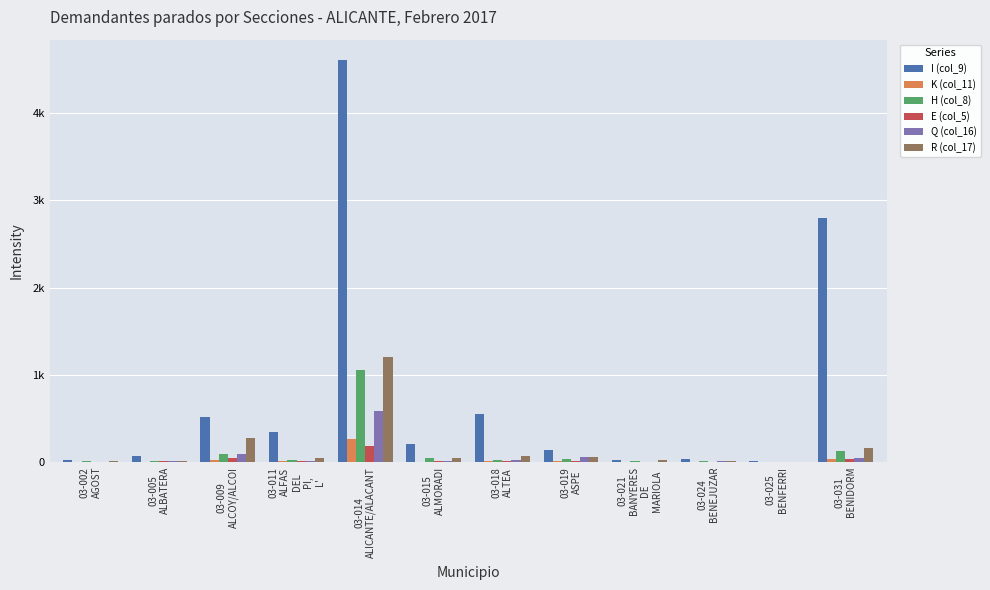

The value of R (col_17) at 03-025
BENFERRI is 4. True or false?

True